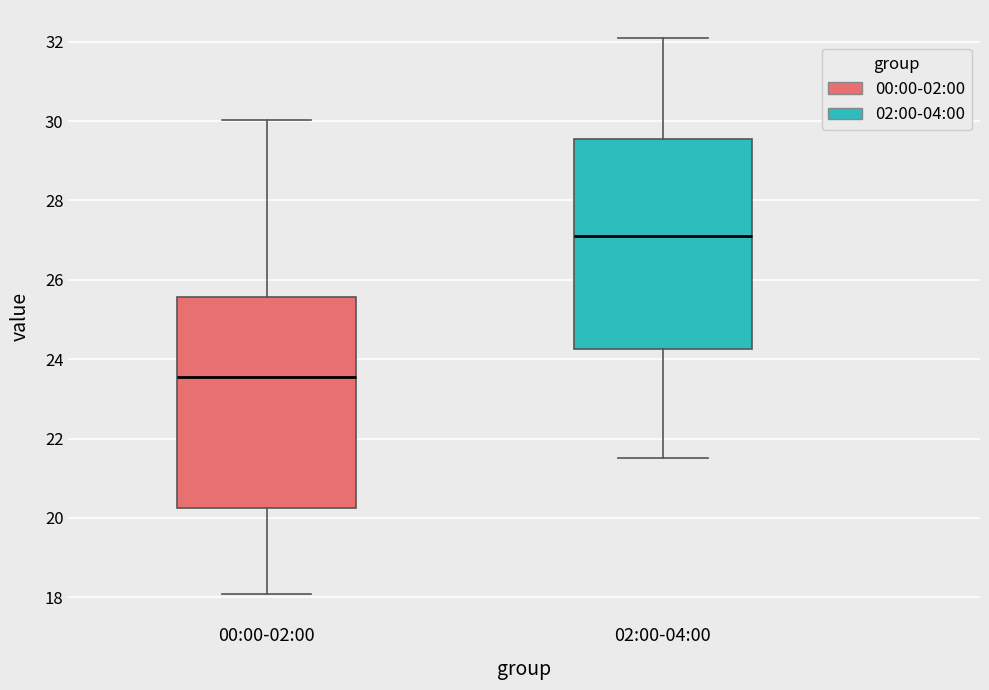

Reading left to right, transcribe this box plot: for each box, give where its median line is, the range the box spans, and where its two whiskers end, as read against the y-axis. The values are not printed on the chart, so give them approximately, as read against the axis.

00:00-02:00: median 23.6, box 20.2 to 25.6, whiskers 18.0 to 30.0
02:00-04:00: median 27.2, box 24.2 to 29.6, whiskers 21.6 to 32.2